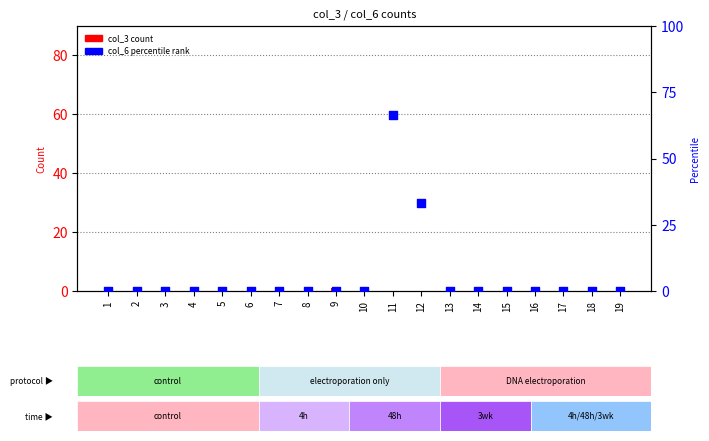

At which category is the sum across all series the highest?

11